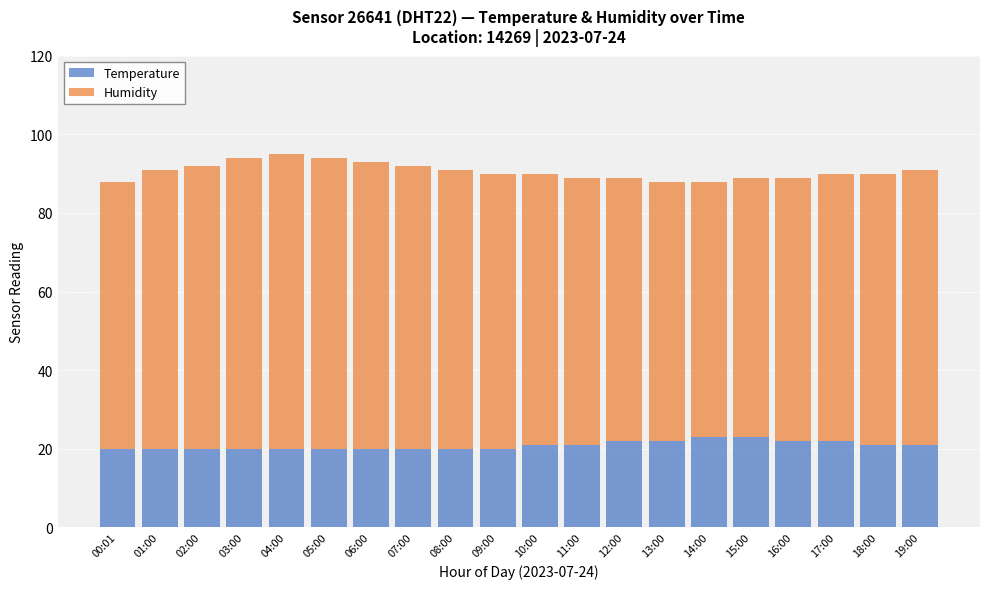

What is the maximum value for Temperature?

23